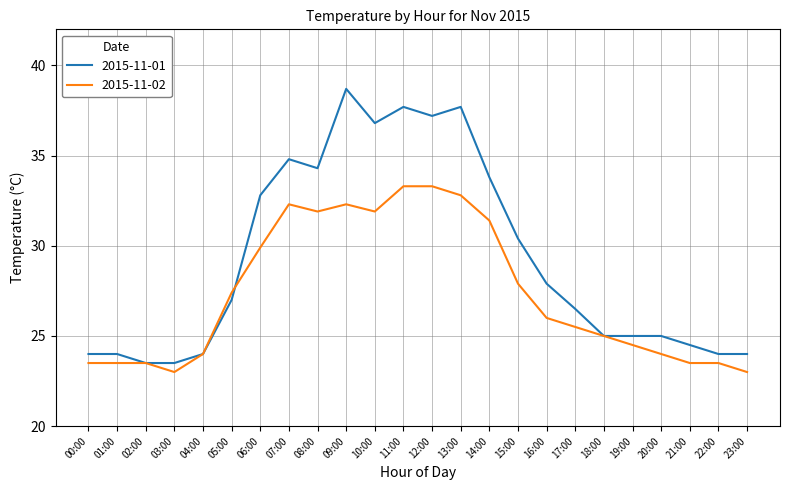

Rank the series by their maximum value, from lowest to highest.

2015-11-02, 2015-11-01